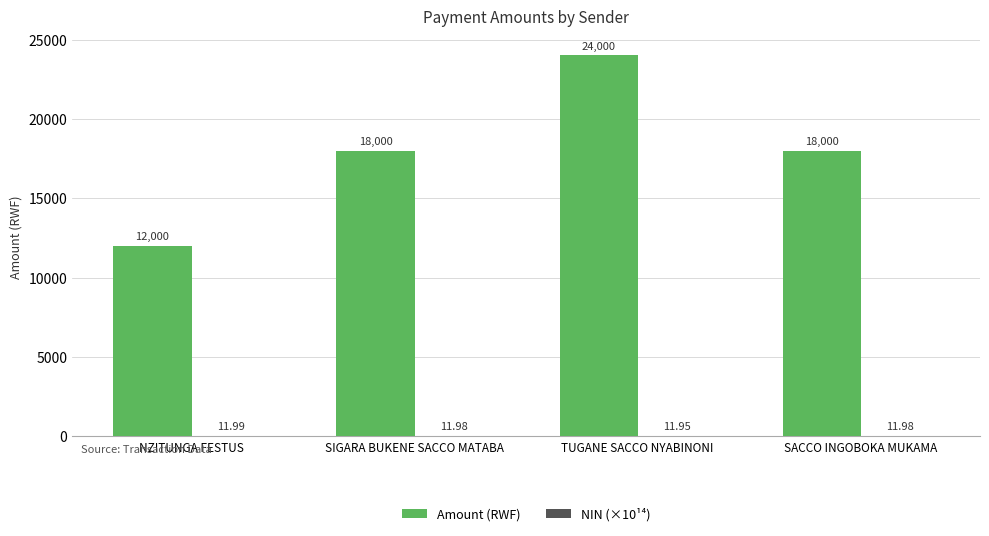

What is the total value across all series at TUGANE SACCO NYABINONI?

24012.0